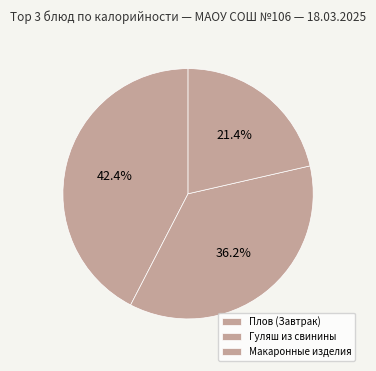

How many slices are in this pie chart?

3